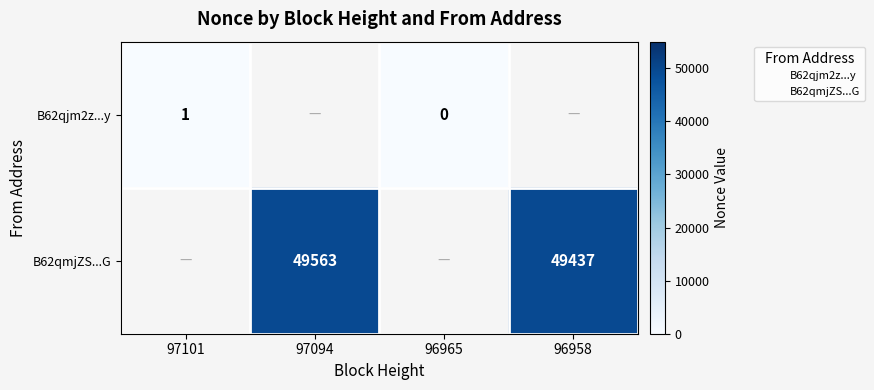

List the series in order of their overall mean, lowest first.

B62qjm2z...y, B62qmjZS...G